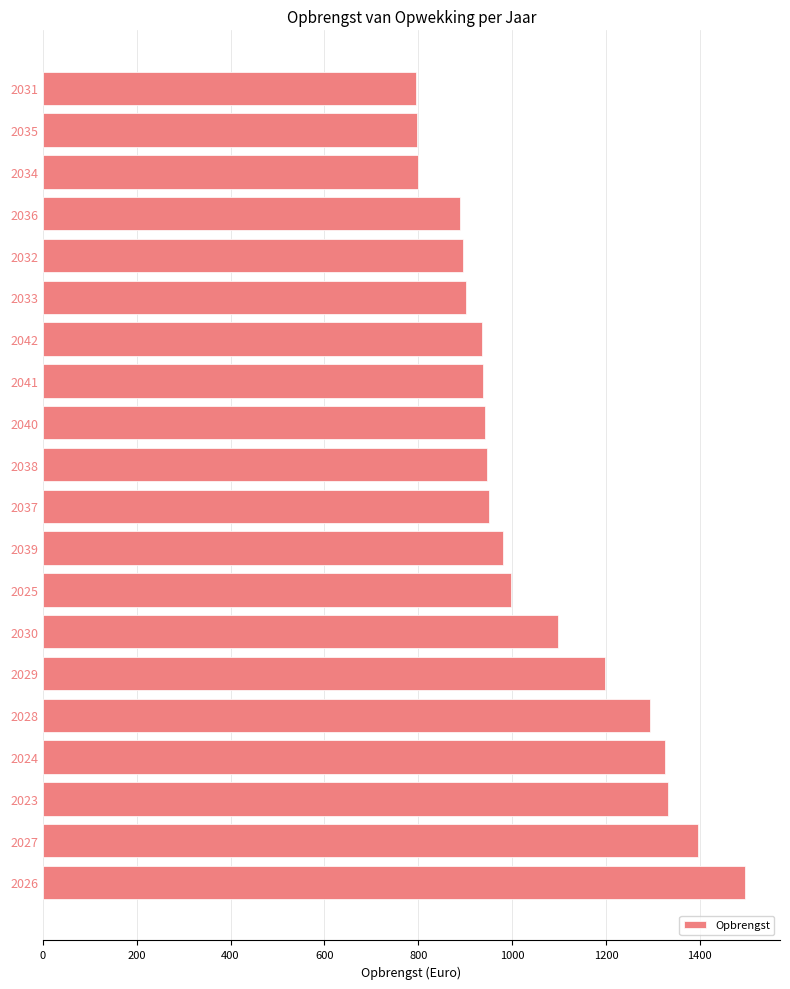

Which category has the highest value across all series?

2026